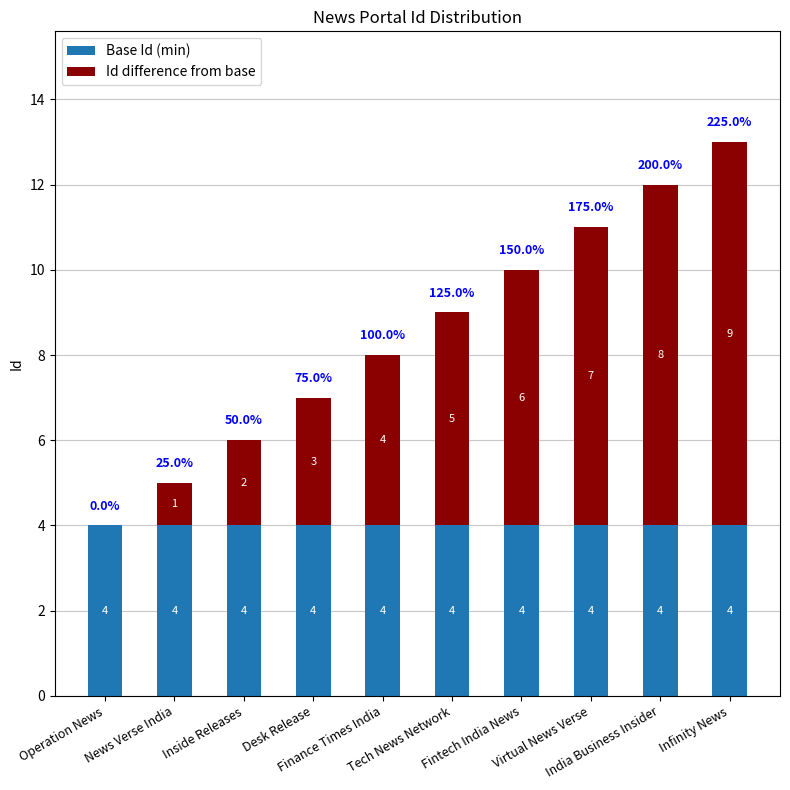

What is the maximum value for Base Id (min)?

4